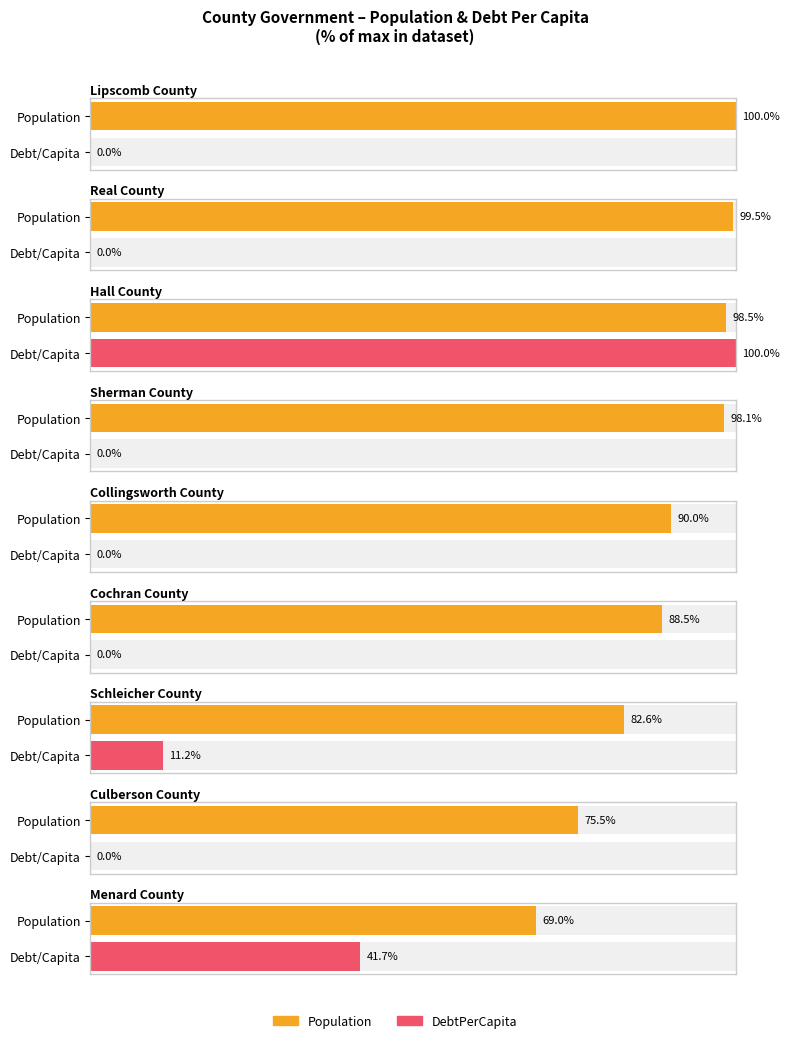

Which category has the lowest value across all series?

Lipscomb County